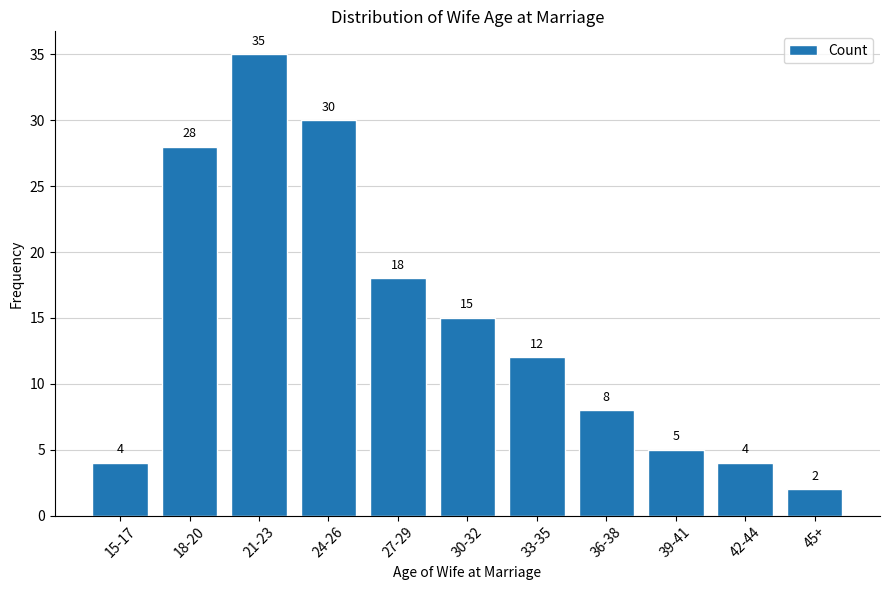

What is the label of the 4th bar from the left?

24-26